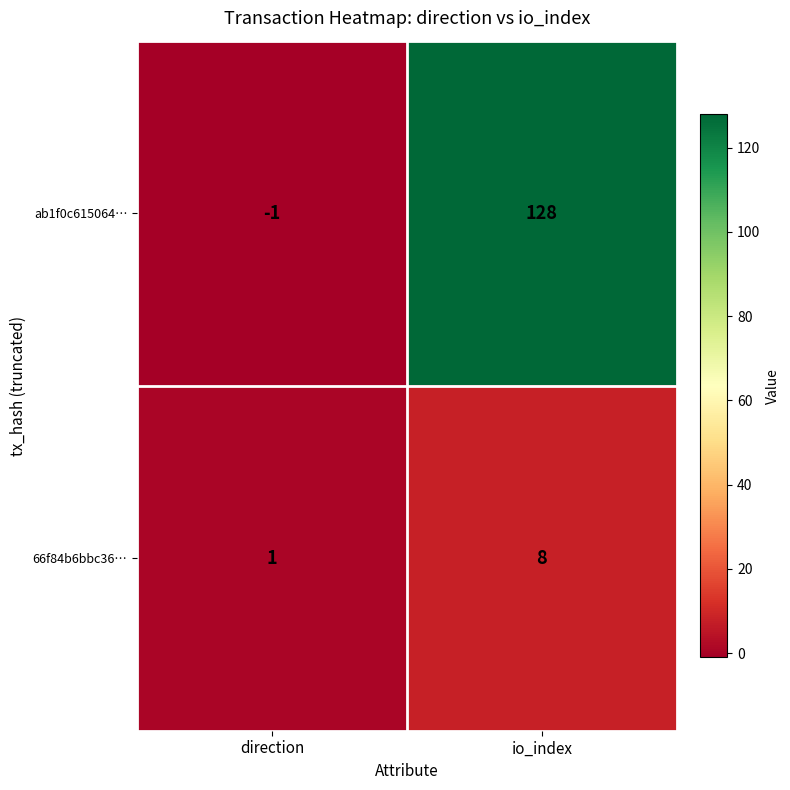

What is the approximate value of ab1f0c615064… at io_index, to the nearest 50?

150